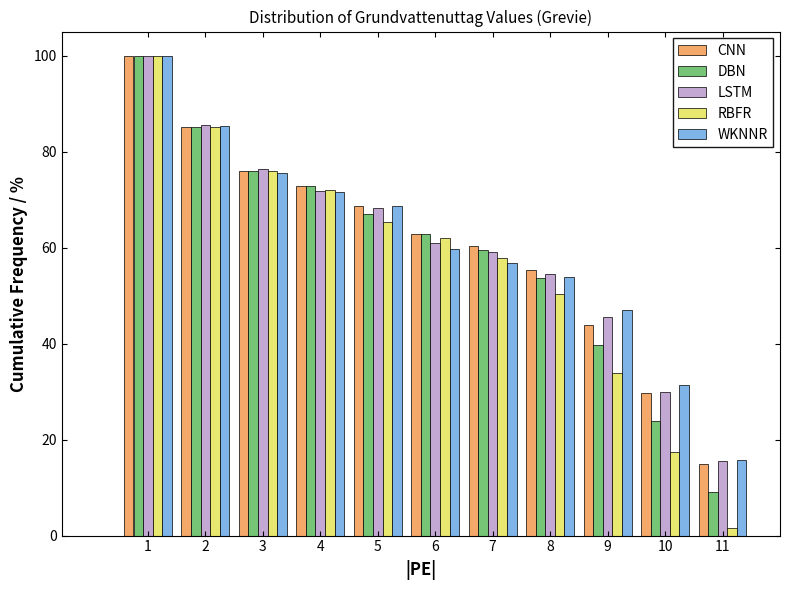

List the labels in order of DBN value, smallest first.

11, 10, 9, 8, 7, 6, 5, 4, 3, 2, 1